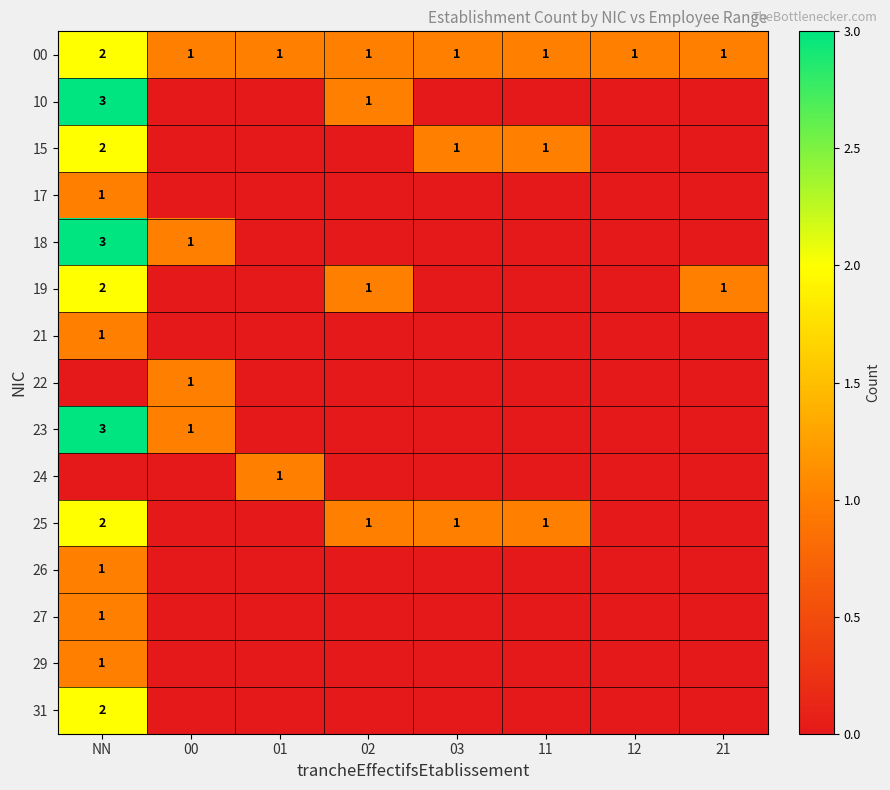

Which has a higher value, 01 or 00?

01